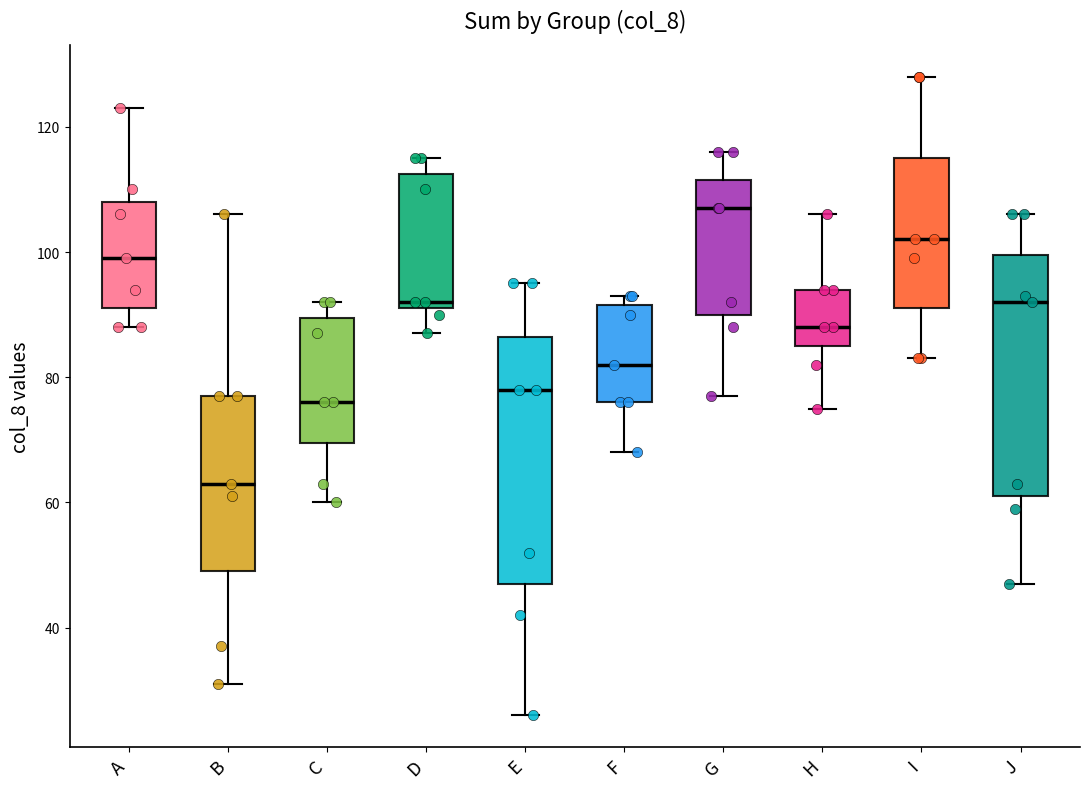

Which box has the highest median line?

G